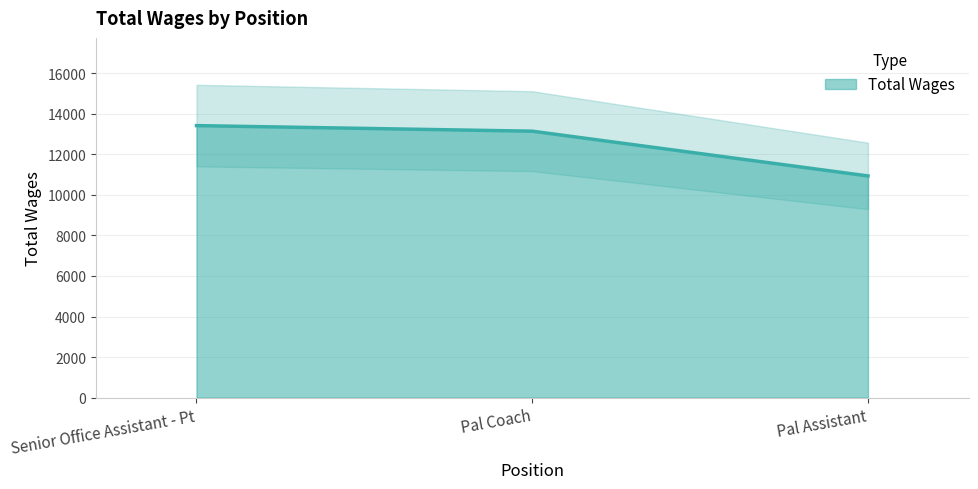

What is the maximum value shown in the chart?

13415